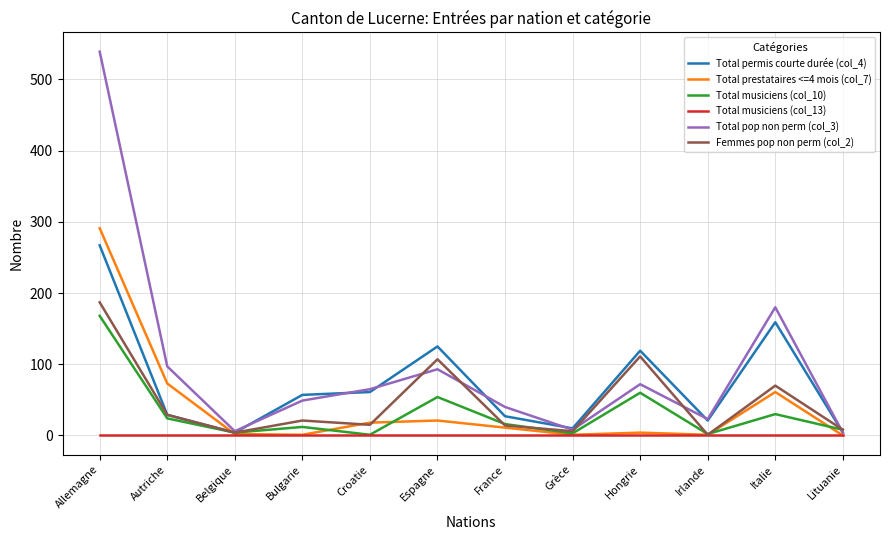

How many interior local peaks does the Total pop non perm (col_3) series have?

3